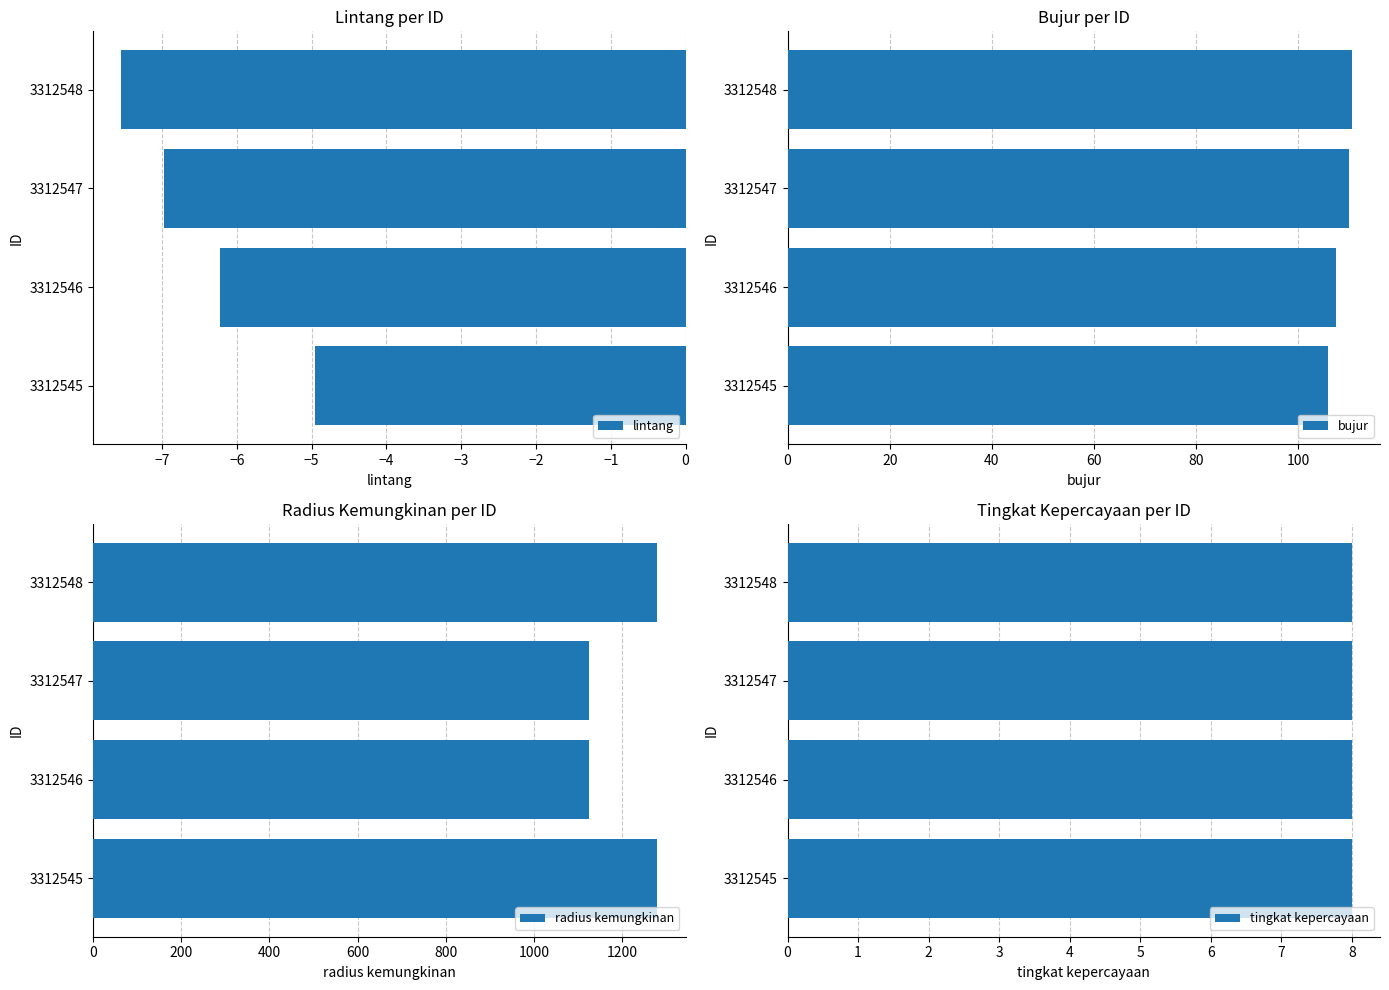

What is the difference between the lintang values at 3312548 and 3312546?

1.3